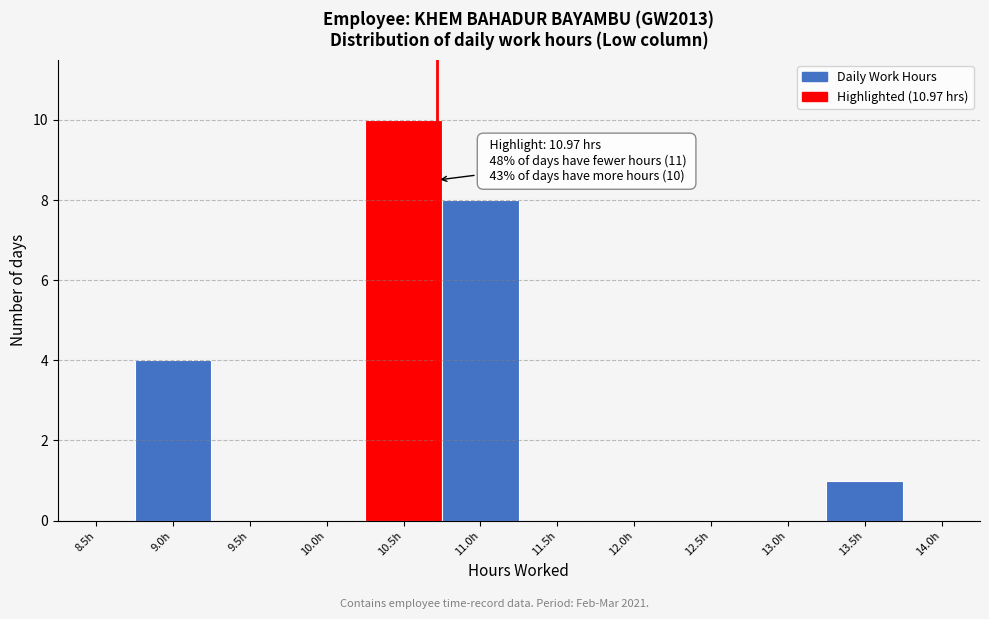

Reading left to right, what are all the values shown in this chart?

8.5h=0	9.0h=4	9.5h=0	10.0h=0	10.5h=10	11.0h=8	11.5h=0	12.0h=0	12.5h=0	13.0h=0	13.5h=1	14.0h=0